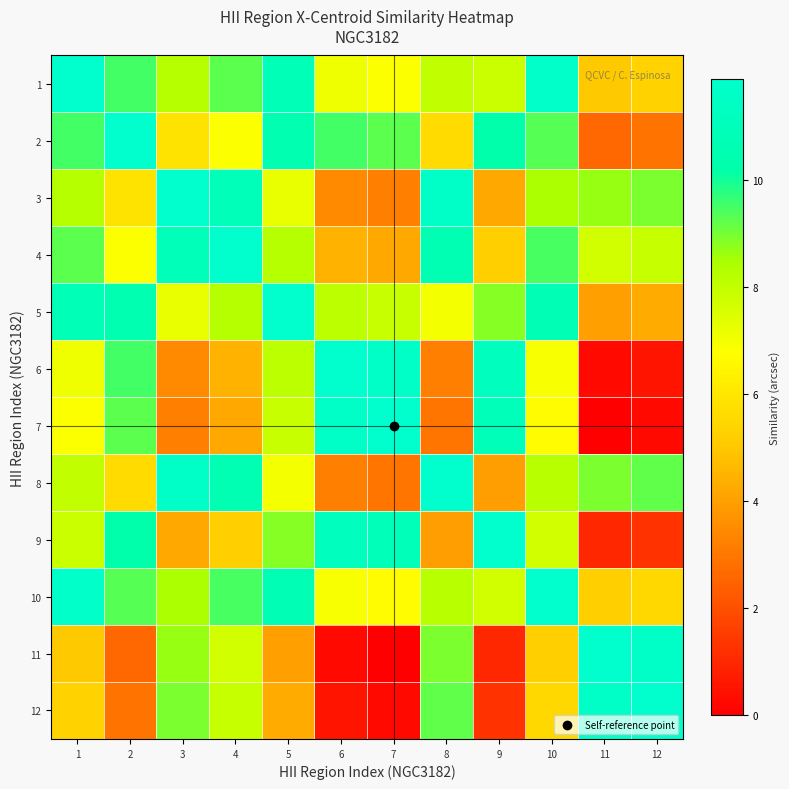

At how many categories does at least one series exceed 7?

12